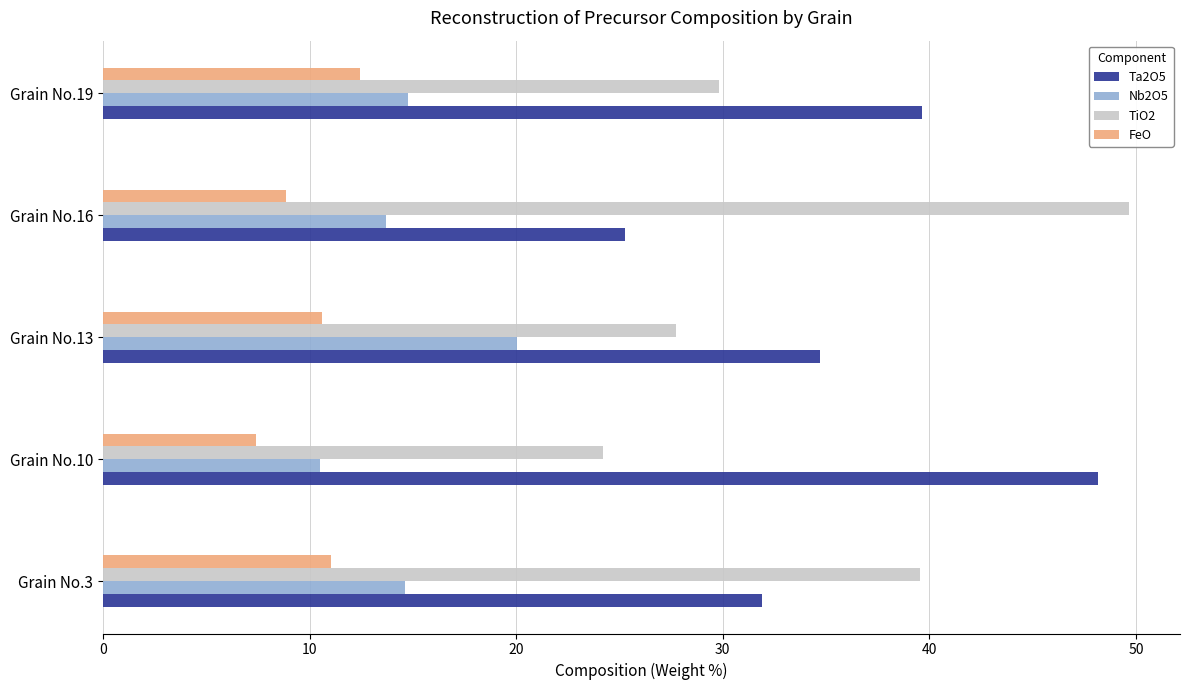

True or false: TiO2 has a value of 16.0 at Grain No.10.

False